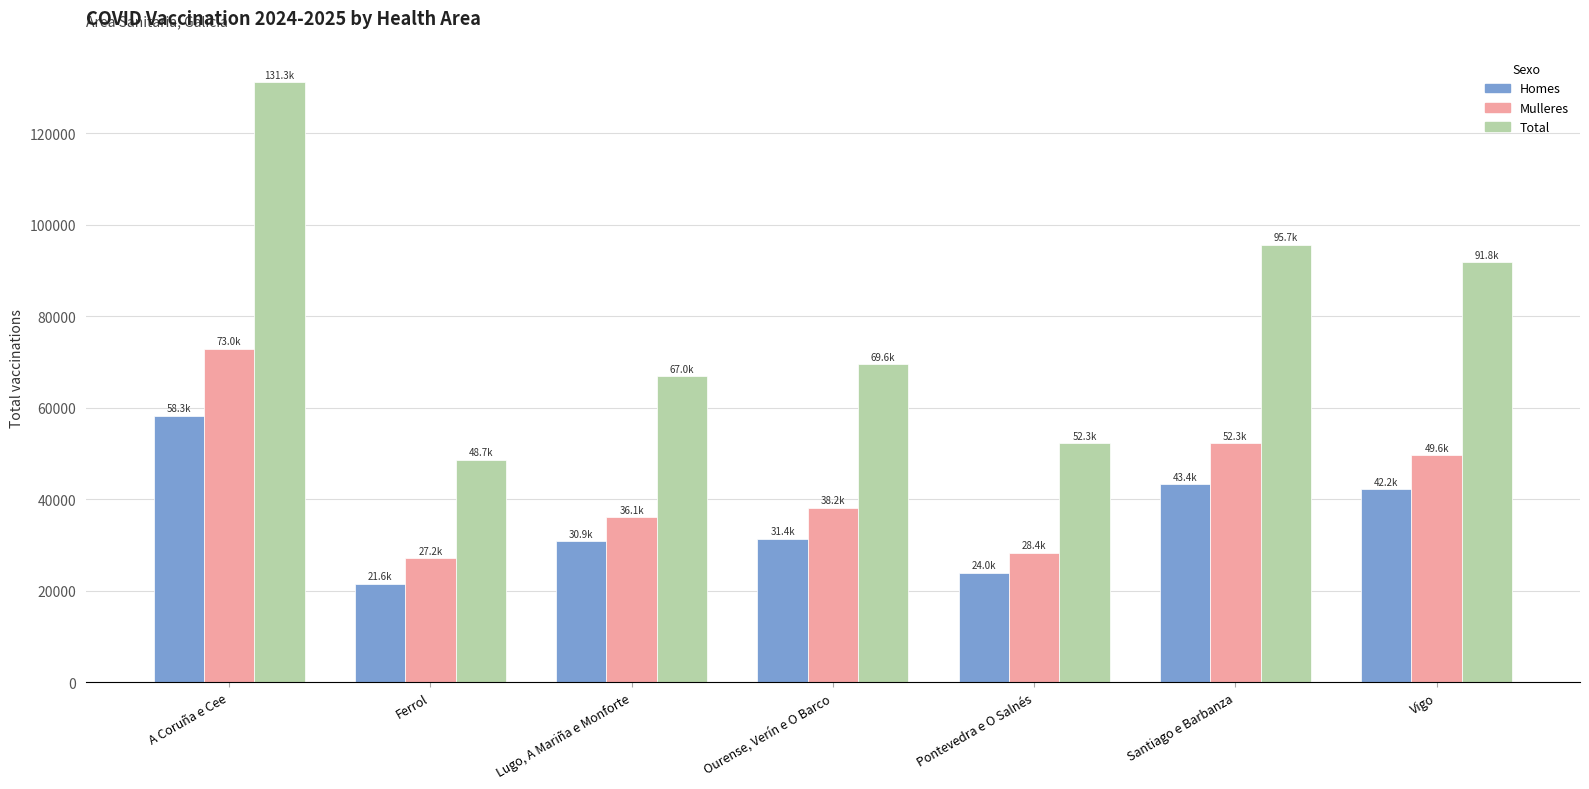

How many values in the Total series are below 69589?

3